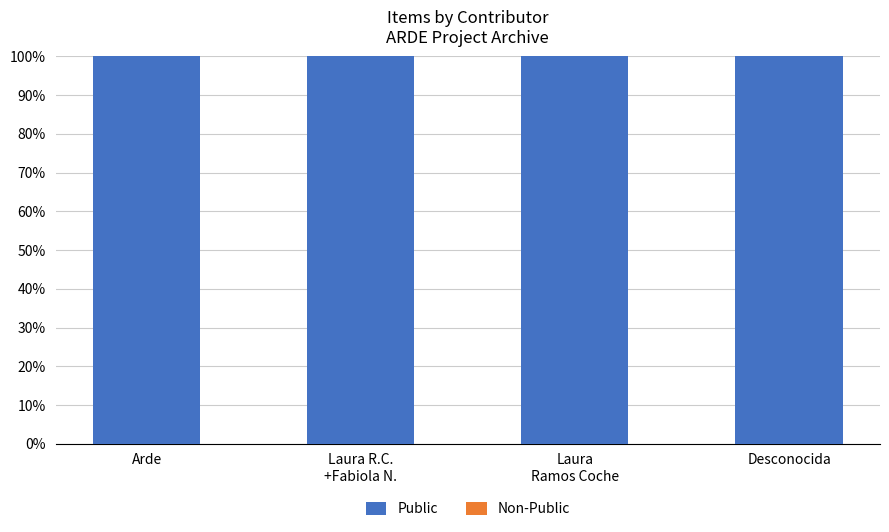

Which category has the highest value in the Public series?

Arde